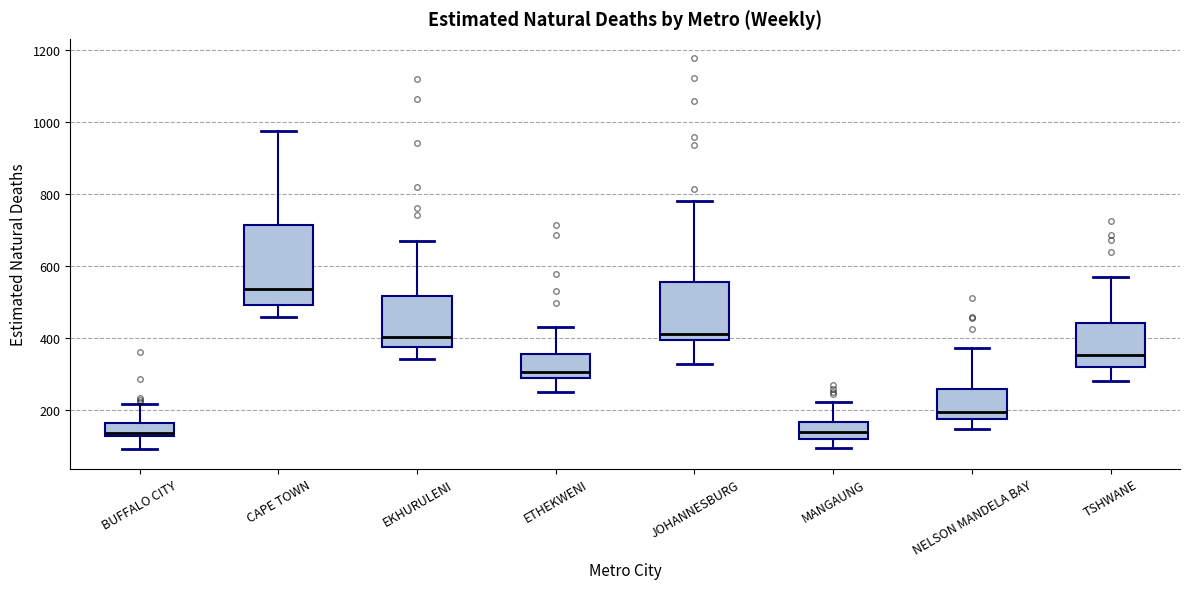

Reading left to right, read every box against the y-axis: the position of its median line, the range the box covers, and the ends of its whiskers. The values are not printed on the chart, so give them approximately, as read against the axis.

BUFFALO CITY: median 140, box 120 to 160, whiskers 100 to 220
CAPE TOWN: median 540, box 500 to 720, whiskers 460 to 980
EKHURULENI: median 400, box 380 to 520, whiskers 340 to 680
ETHEKWENI: median 300, box 280 to 360, whiskers 240 to 440
JOHANNESBURG: median 420, box 400 to 560, whiskers 320 to 780
MANGAUNG: median 140, box 120 to 160, whiskers 100 to 220
NELSON MANDELA BAY: median 200, box 180 to 260, whiskers 140 to 380
TSHWANE: median 360, box 320 to 440, whiskers 280 to 580